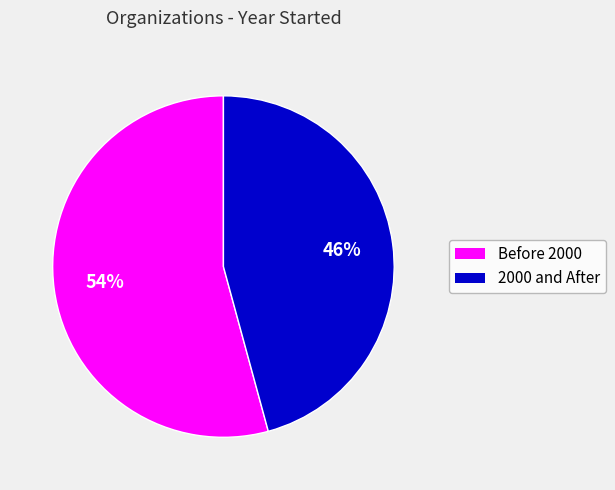

Does any single category account for the majority?

Yes